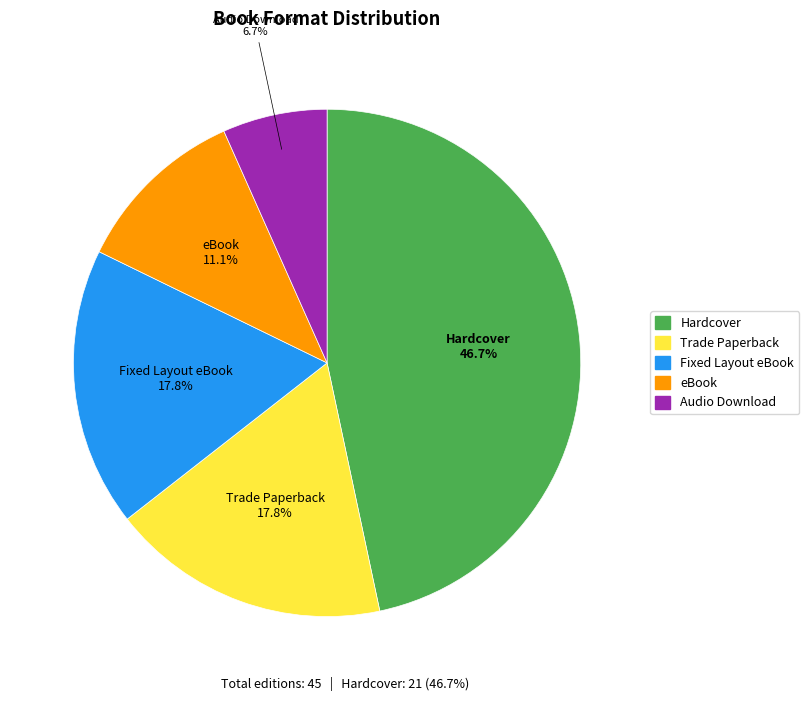

How many segments does this pie chart have?

5